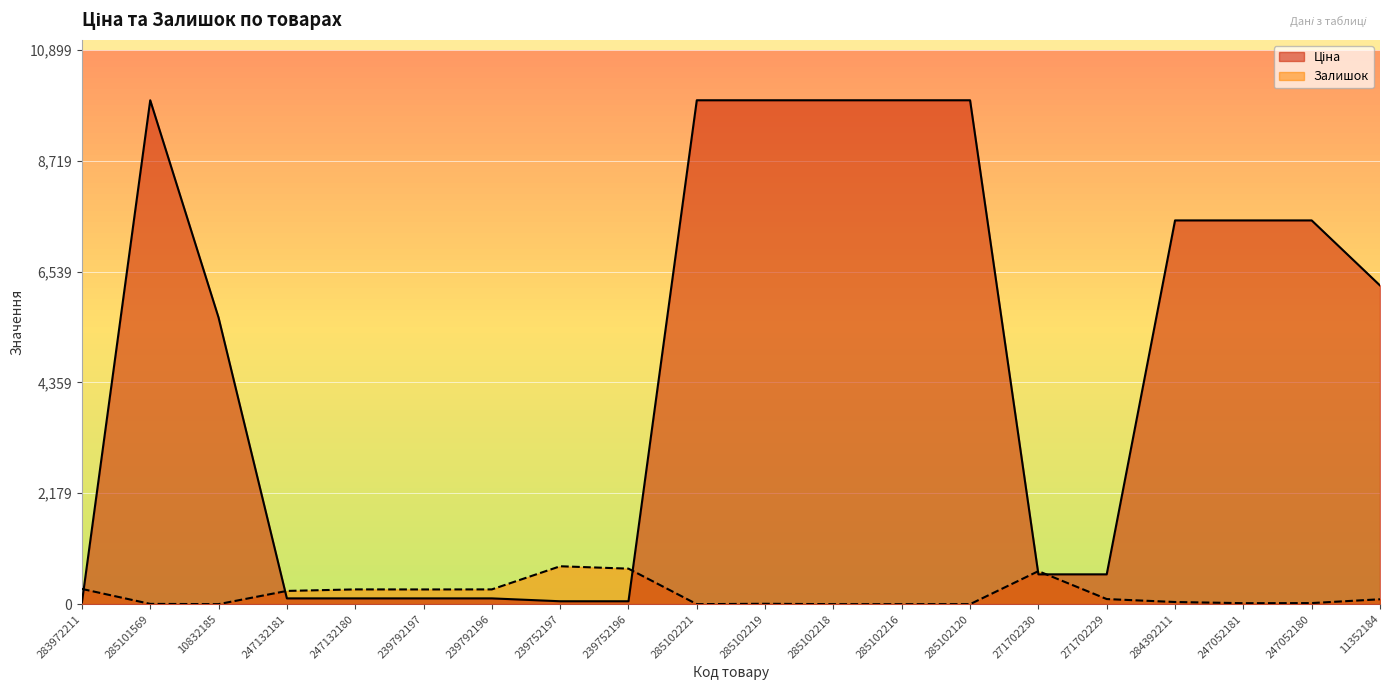

True or false: Ціна has more than 0 points higher than both neighbors.

True